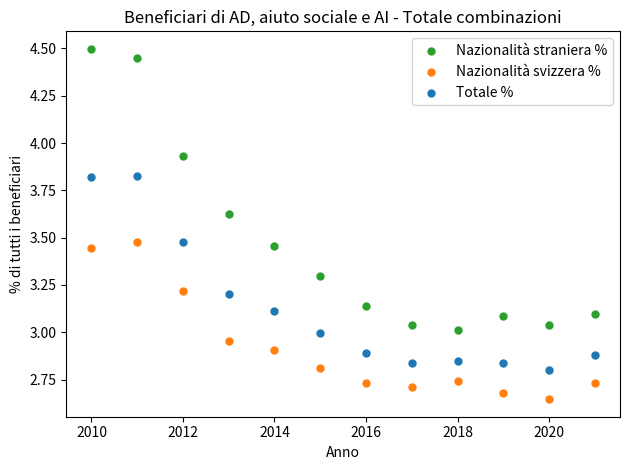

Which series has the largest Y range (max minus min)?

Nazionalità straniera %